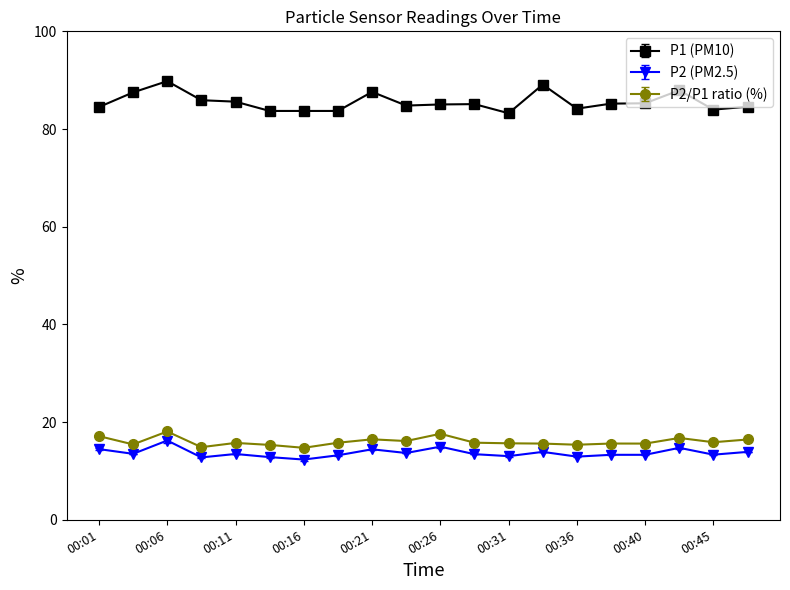

List the series in order of their peak value, highest first.

P1 (PM10), P2/P1 ratio (%), P2 (PM2.5)